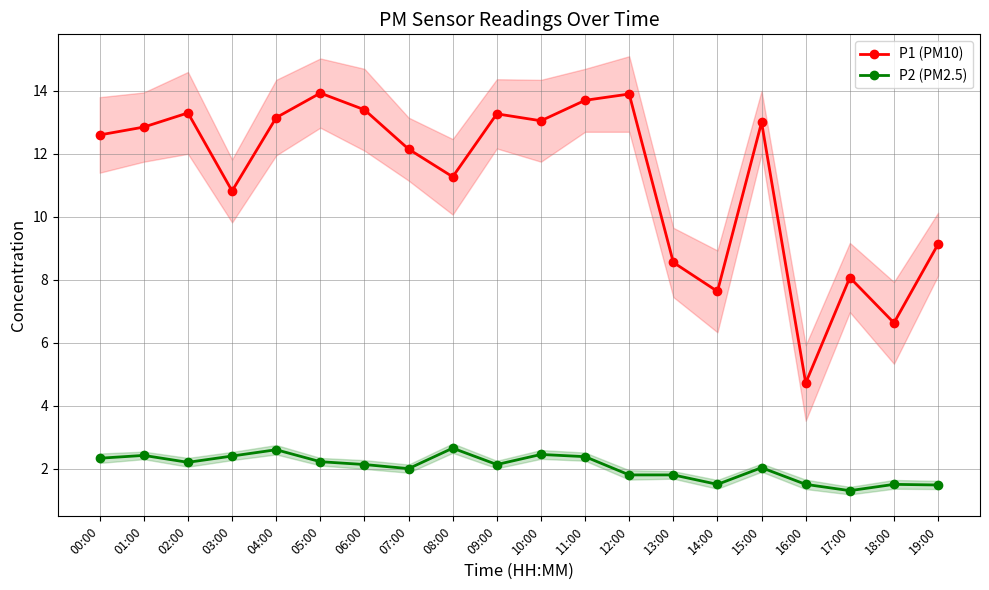

List the series in order of their overall mean, highest first.

P1 (PM10), P2 (PM2.5)